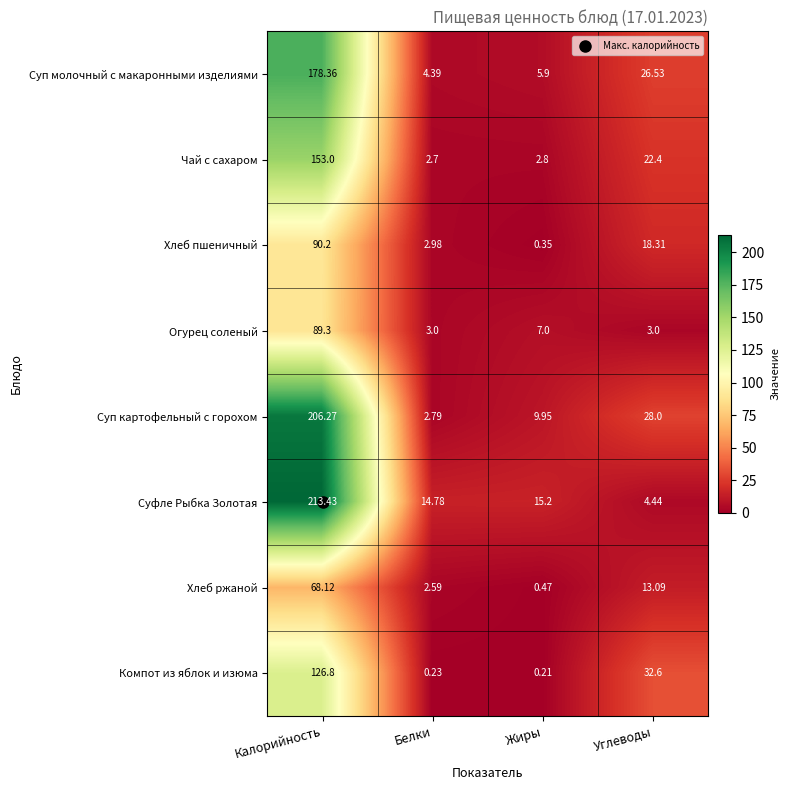

What is the maximum value shown in the chart?

213.4